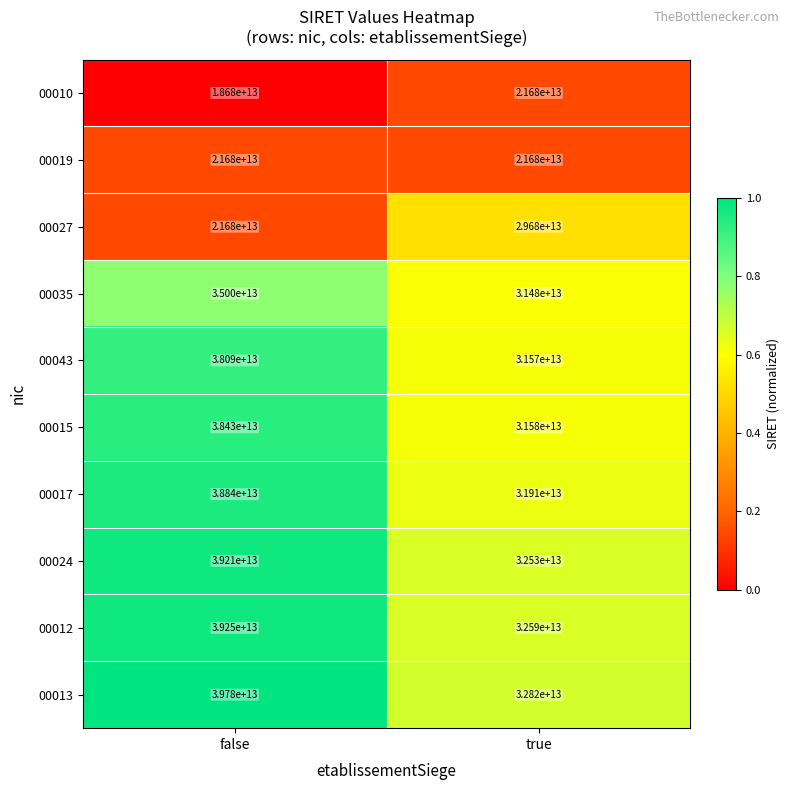

True or false: 00024 has a value of 18783597331981 at false.

False